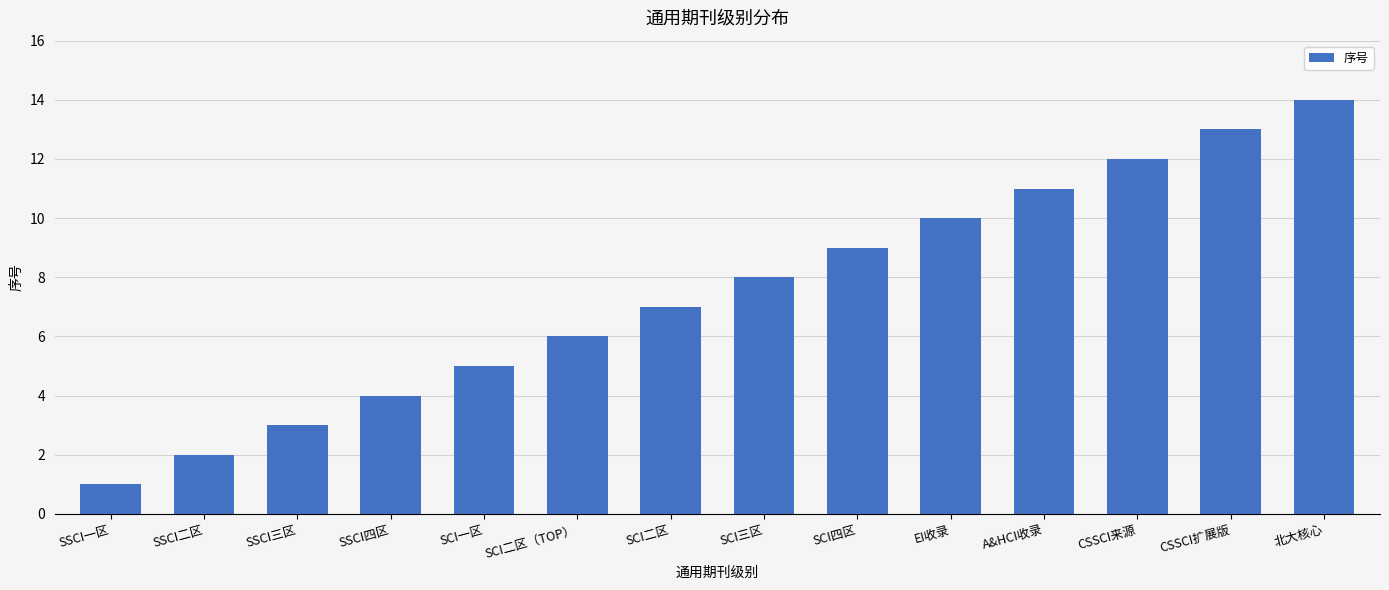

How many data points are less than 8?

7